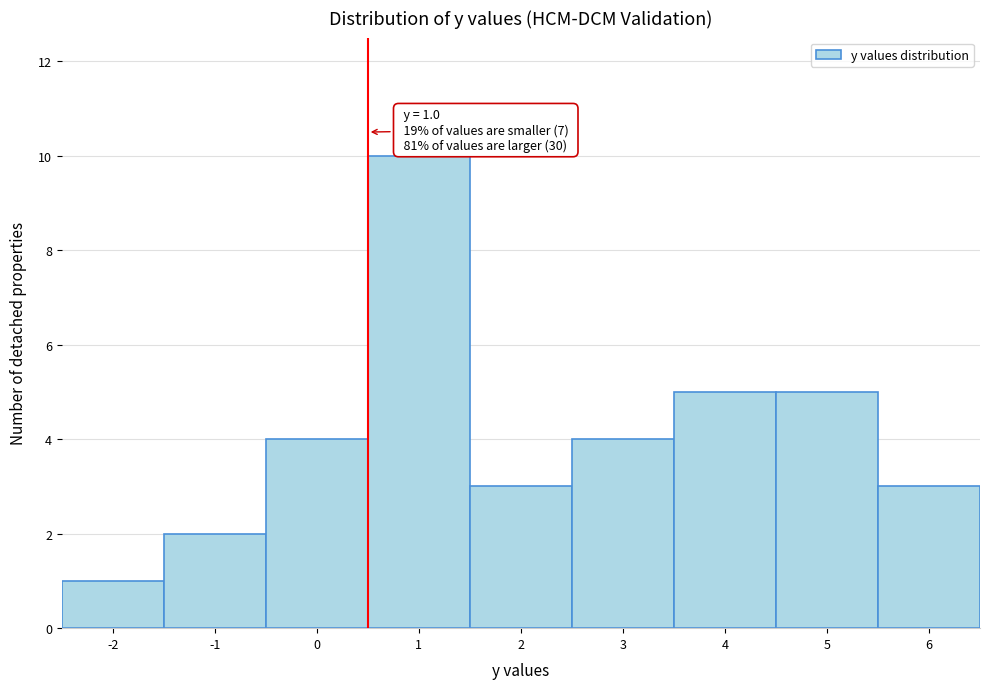

Reading left to right, transcribe all the data shown in this chart.

1	2	4	10	3	4	5	5	3